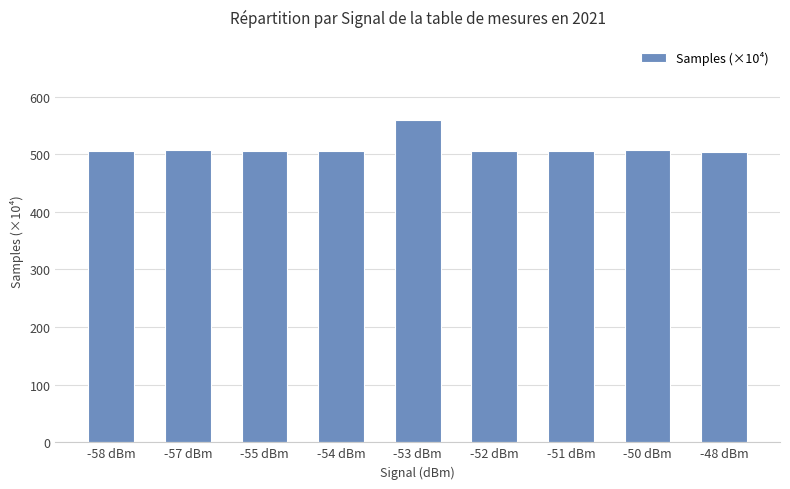

What is the difference between the second highest and minimum values?

3.7